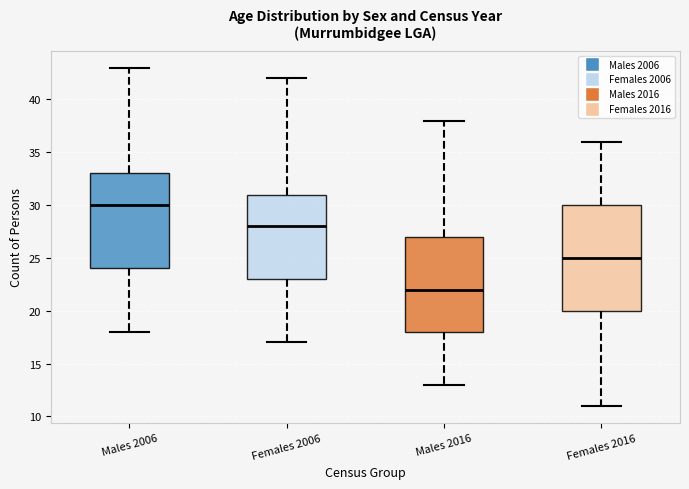

Reading left to right, transcribe this box plot: for each box, give where its median line is, the range the box spans, and where its two whiskers end, as read against the y-axis. The values are not printed on the chart, so give them approximately, as read against the axis.

Males 2006: median 30, box 24 to 33, whiskers 18 to 43
Females 2006: median 28, box 23 to 31, whiskers 17 to 42
Males 2016: median 22, box 18 to 27, whiskers 13 to 38
Females 2016: median 25, box 20 to 30, whiskers 11 to 36